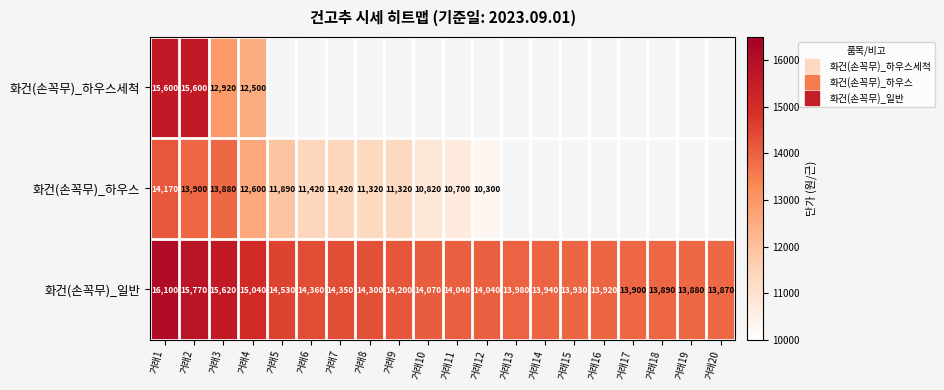

How many values in the 화건(손꼭무)_하우스 series exceed 10820?

9